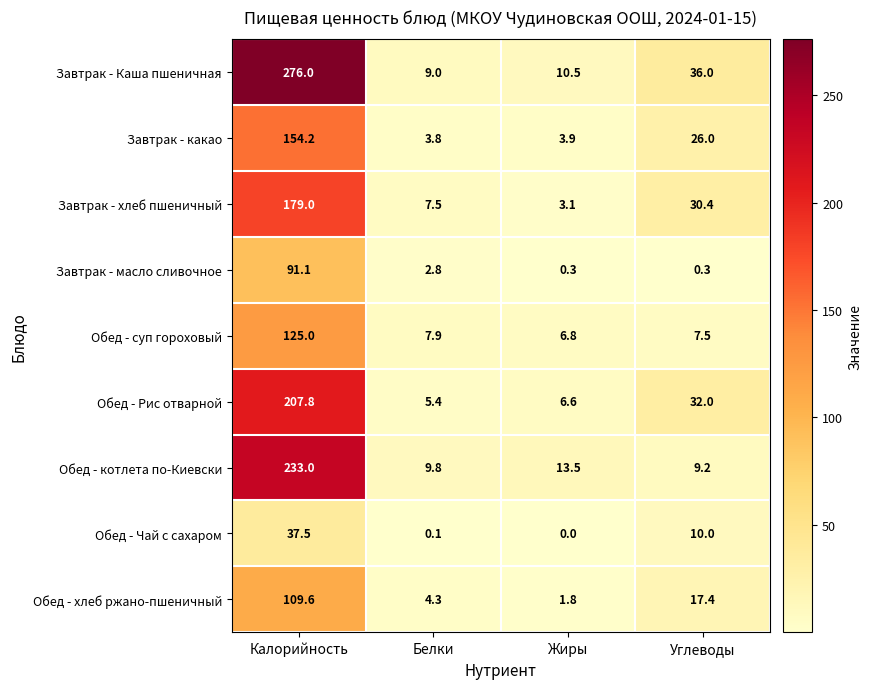

Between Калорийность and Жиры, which series saw the biggest shift?

Завтрак - Каша пшеничная